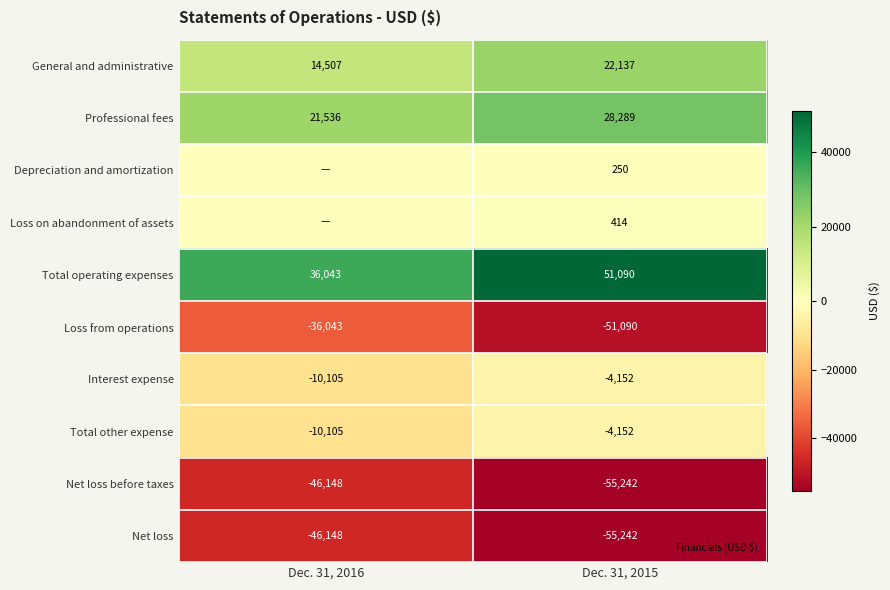

List the labels in order of Total operating expenses value, largest first.

Dec. 31, 2015, Dec. 31, 2016